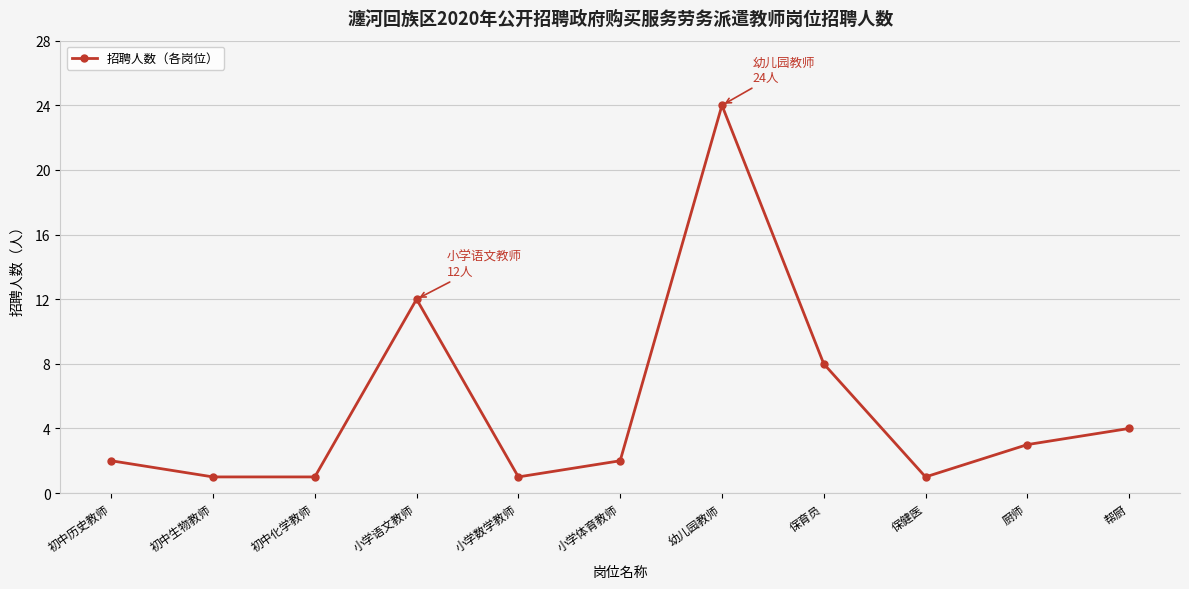

Reading left to right, what are all the values shown in this chart?

初中历史教师=2	初中生物教师=1	初中化学教师=1	小学语文教师=12	小学数学教师=1	小学体育教师=2	幼儿园教师=24	保育员=8	保健医=1	厨师=3	帮厨=4